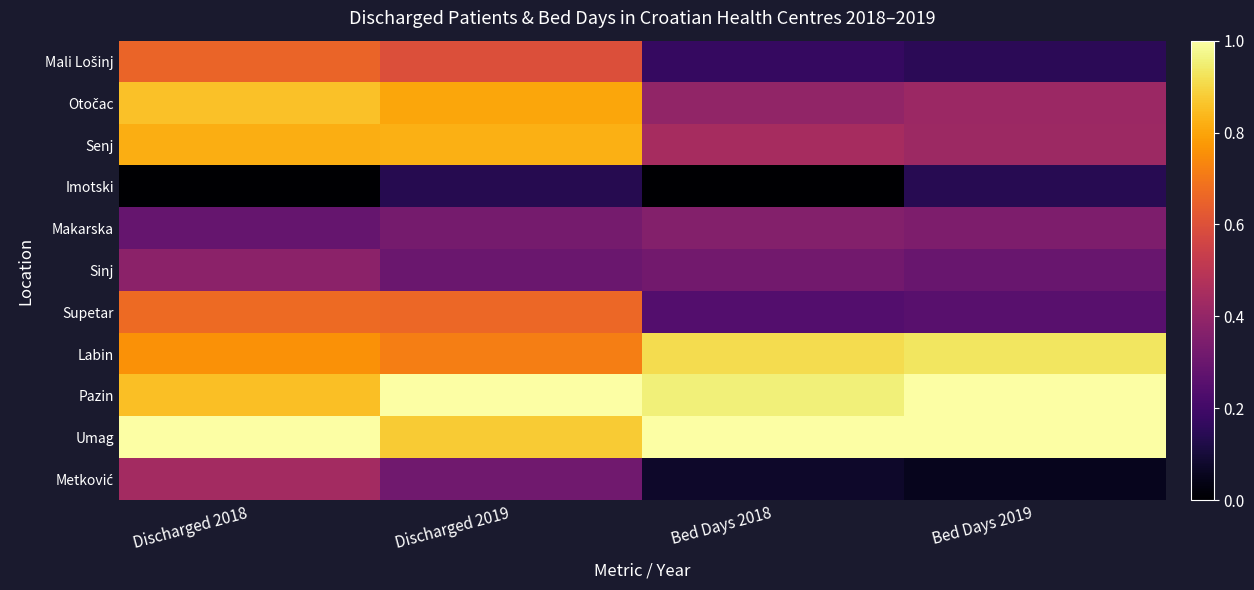

What is the total value across all series at Bed Days 2018?

4.9